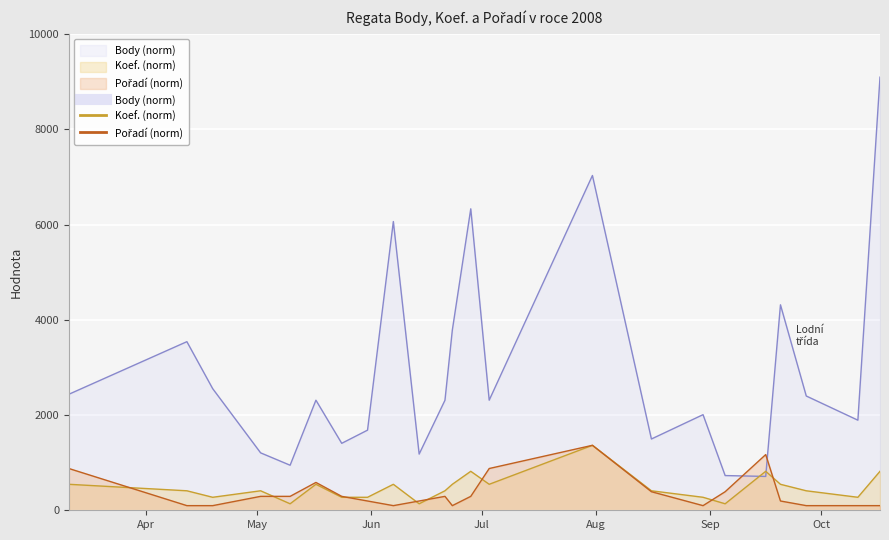

What is the approximate value of Pořadí (norm) at 2008-07-31?

1364.4